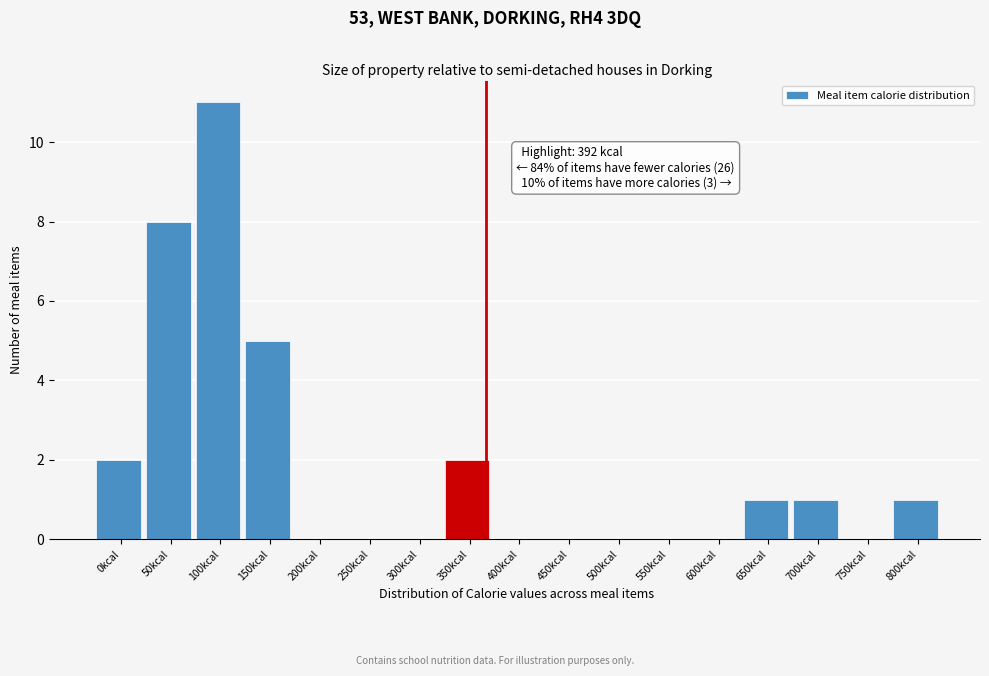

Reading left to right, list all the values displayed in this chart.

0kcal=2	50kcal=8	100kcal=11	150kcal=5	200kcal=0	250kcal=0	300kcal=0	350kcal=2	400kcal=0	450kcal=0	500kcal=0	550kcal=0	600kcal=0	650kcal=1	700kcal=1	750kcal=0	800kcal=1